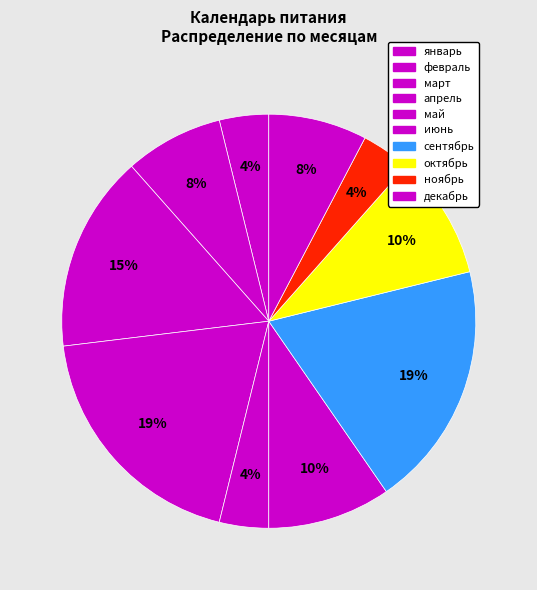

Do январь and июнь together represent more than half of the pie?

No